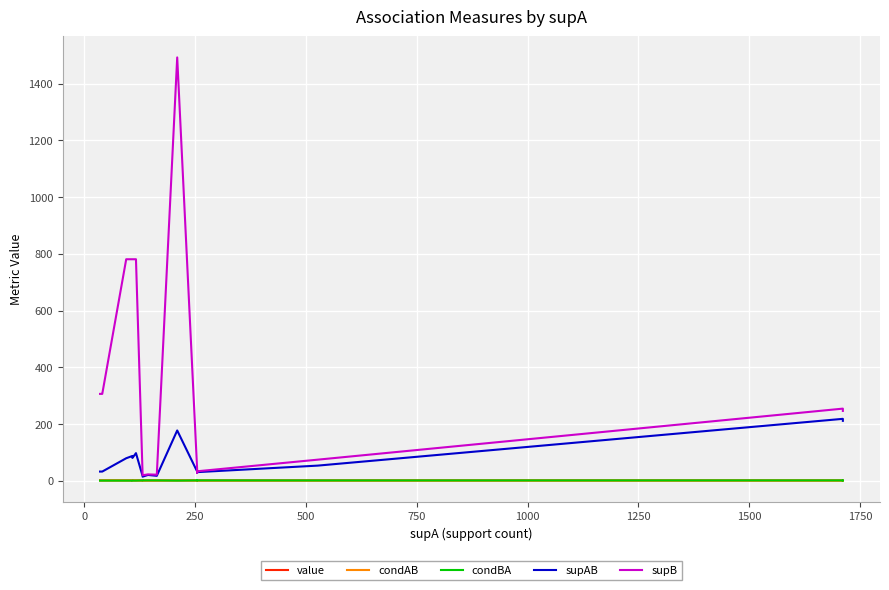

What is the value of the supAB point at the 5th from the left?

79.0